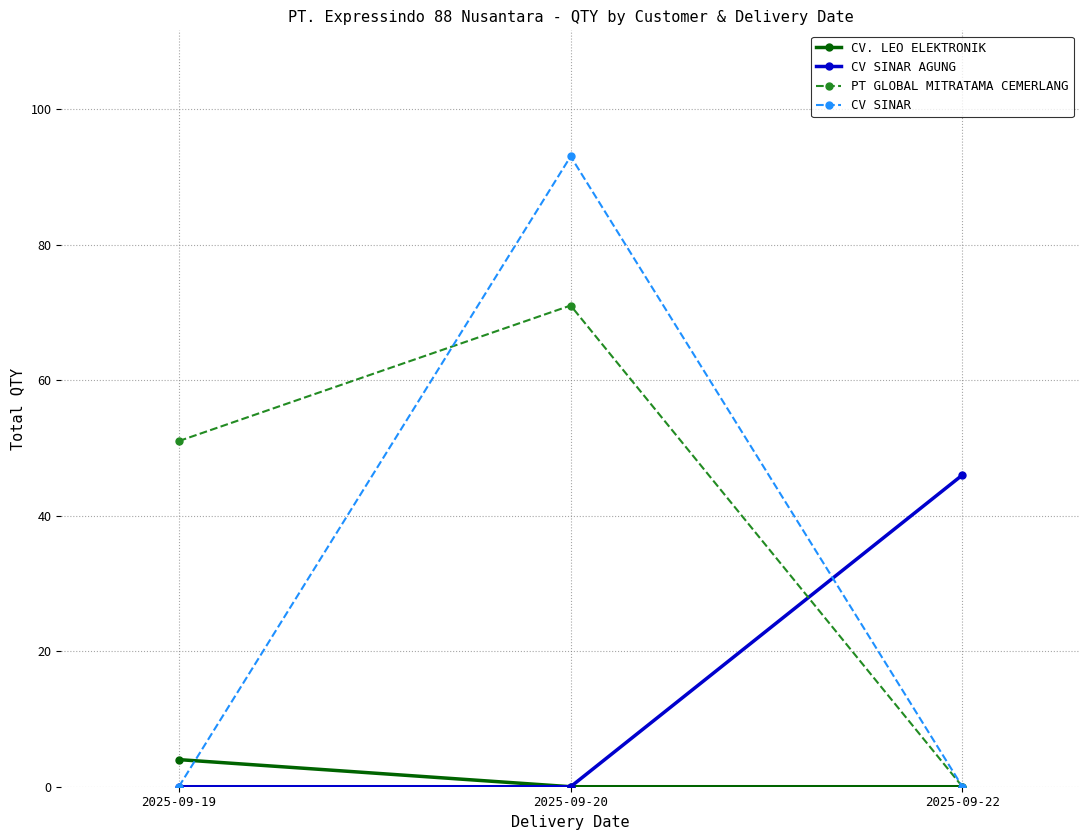

At how many categories does at least one series exceed 61?

1